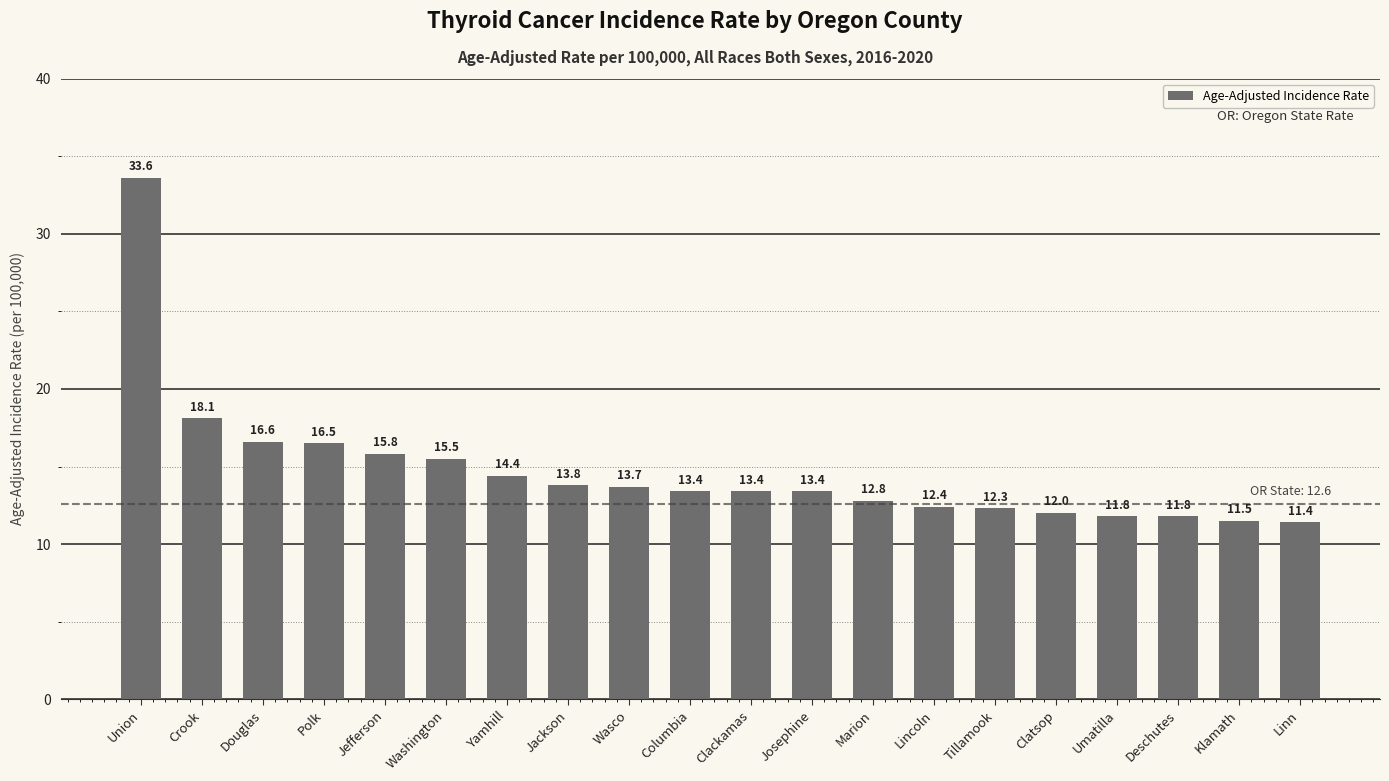

What is the ratio of the value at Washington to the value at Columbia?

1.2